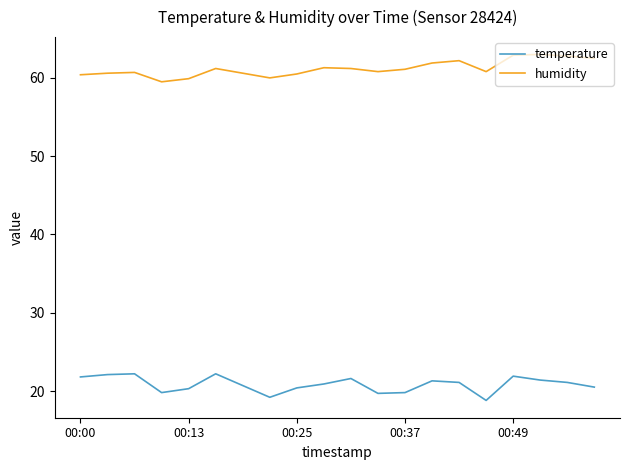

What is the greatest value displayed?

63.0